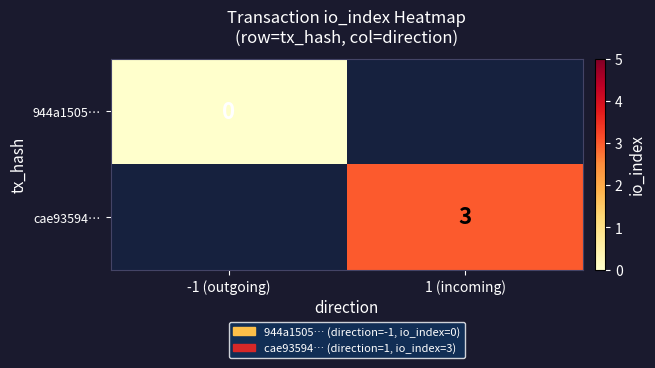

The cae93594… series shows 2 at 1 (incoming). True or false?

False